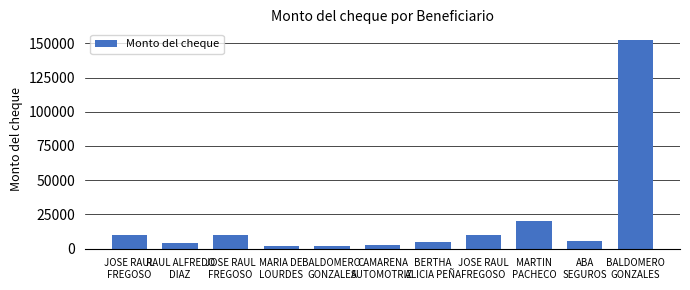

What is the label of the 1st bar from the left?

JOSE RAUL
FREGOSO